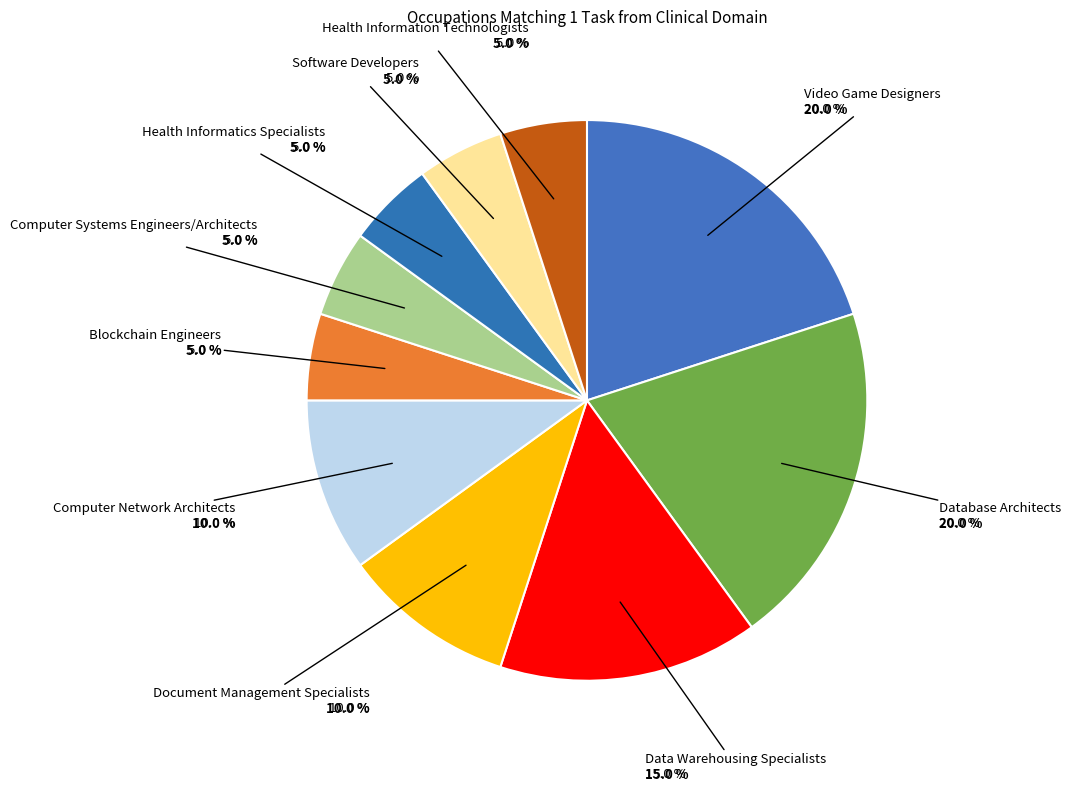

Does any single category account for the majority?

No